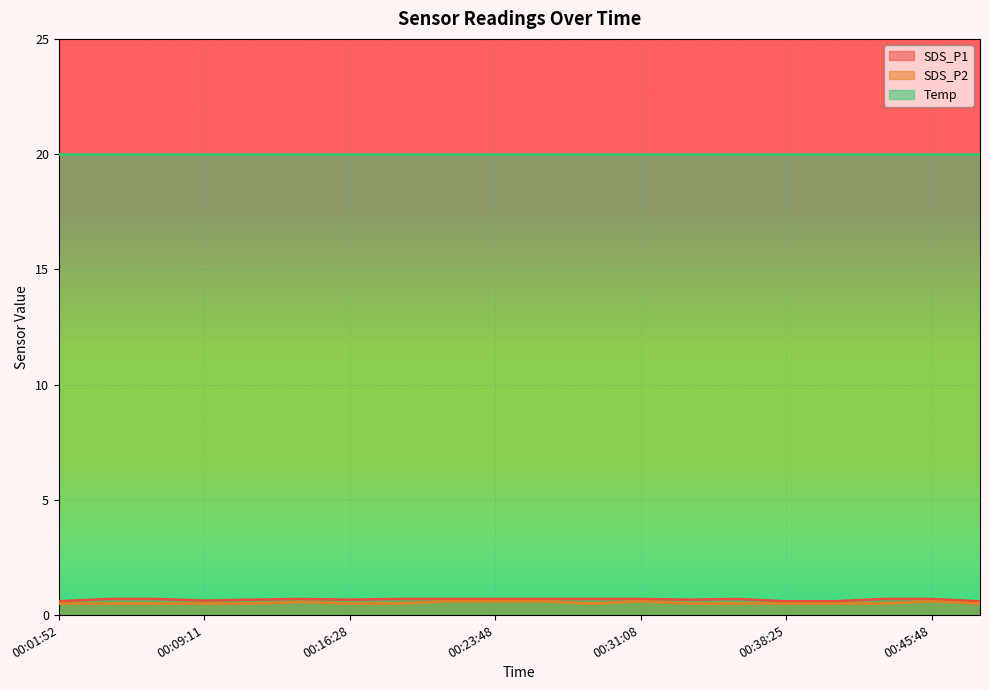

What is the minimum value for Temp?

20.0